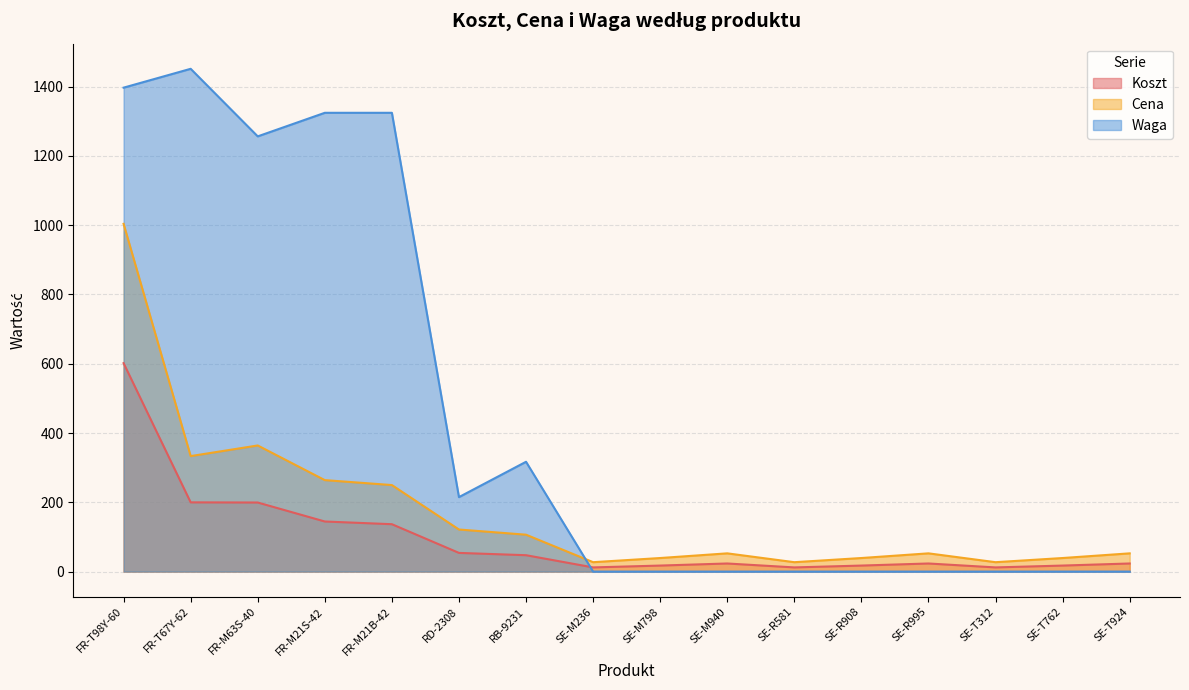

How many categories are shown in the chart?

16